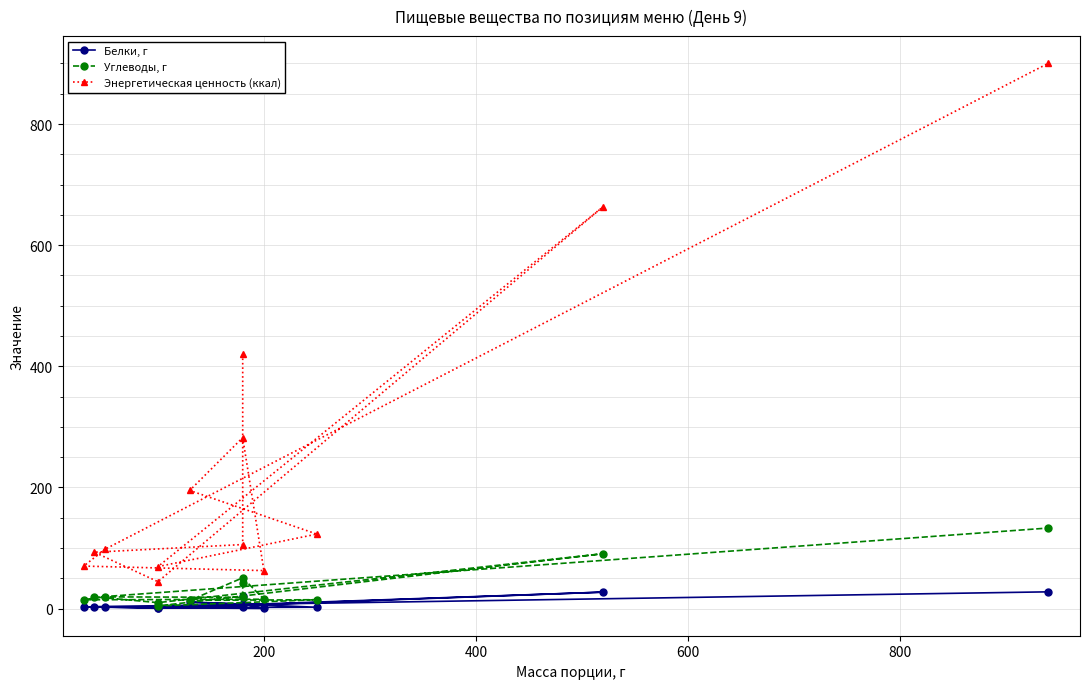

Which series has the largest total across all categories?

Энергетическая ценность (ккал)